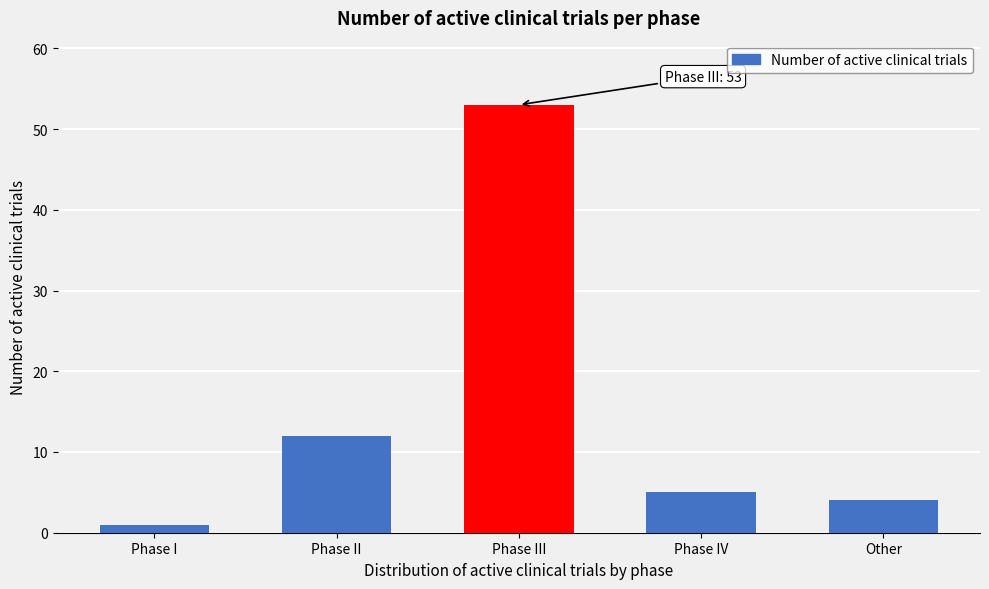

Reading left to right, transcribe all the data shown in this chart.

1	12	53	5	4